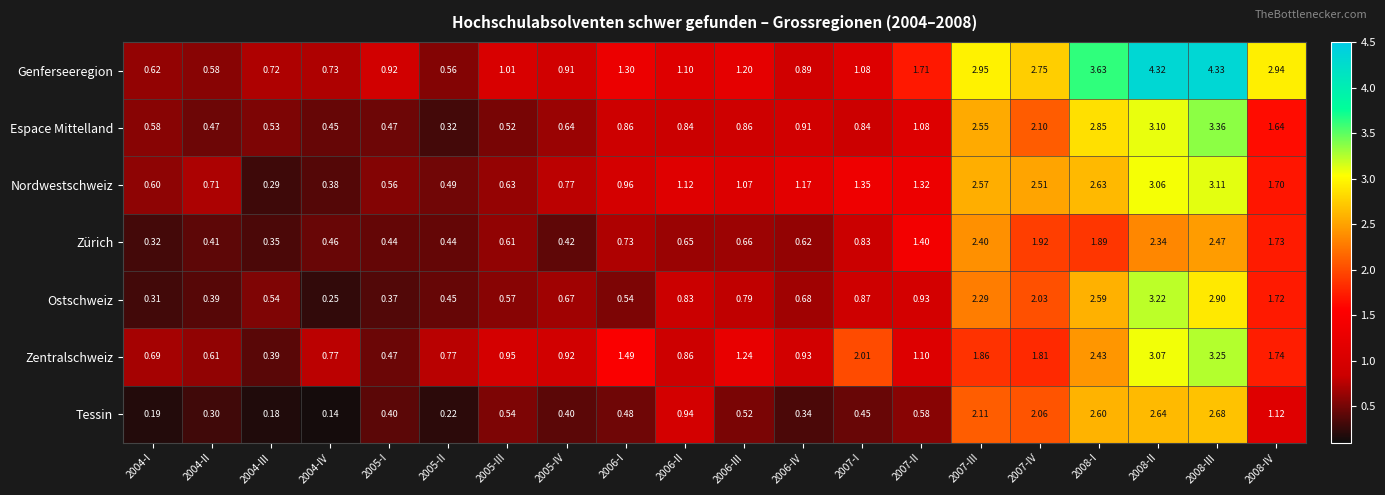

Count the number of categories in the chart.

20